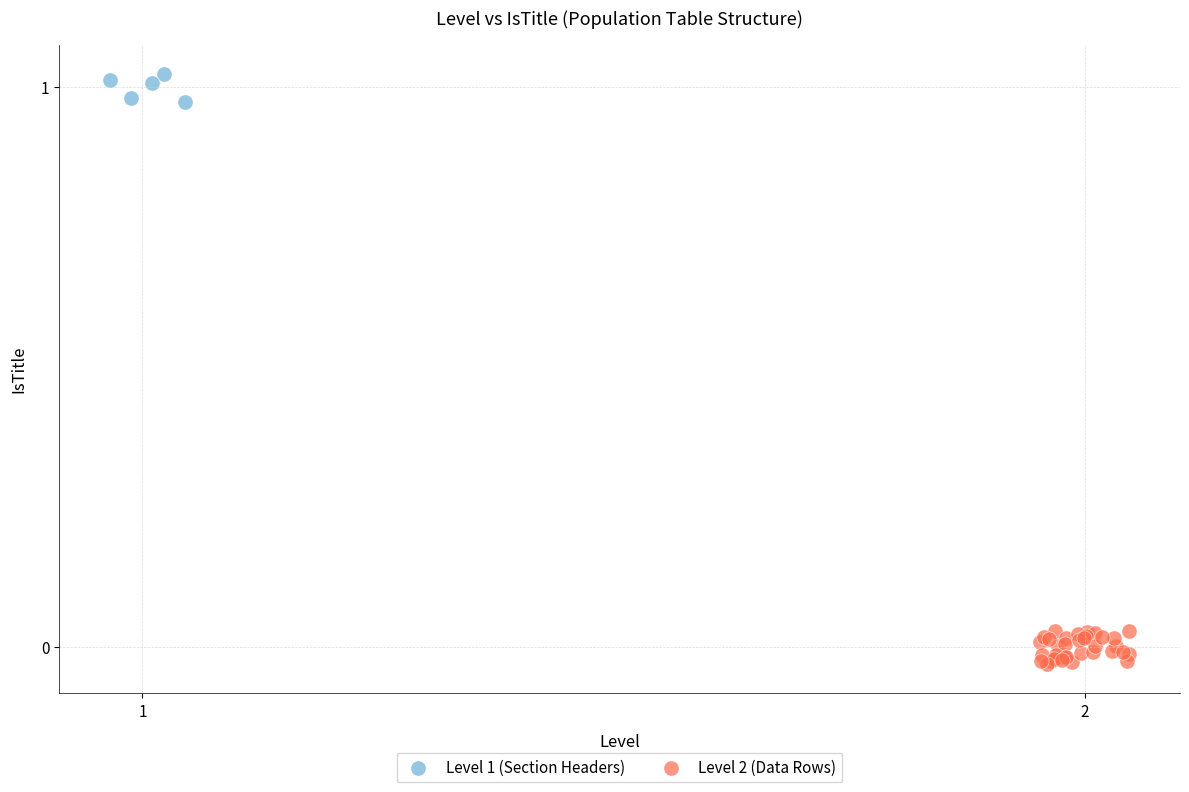

Which series has the largest Y range (max minus min)?

Level 2 (Data Rows)